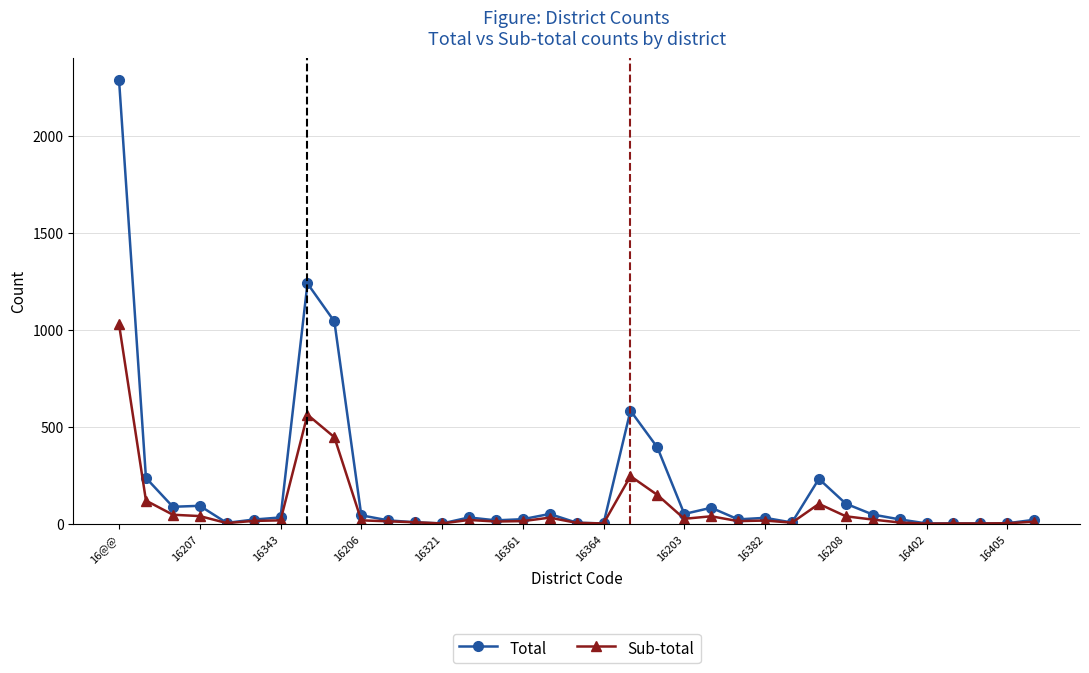

Which series has the widest spread of values?

Total